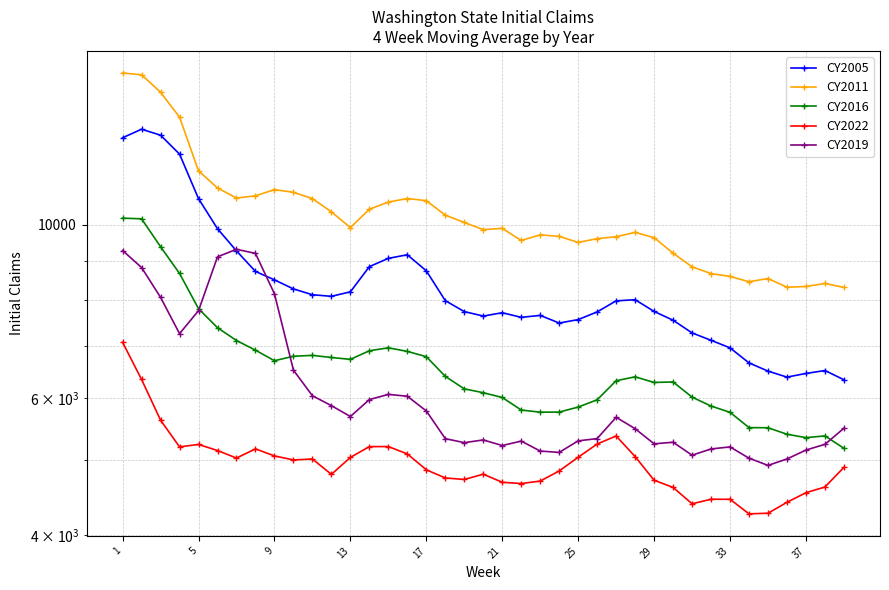

At which category is the sum across all series the highest?

1